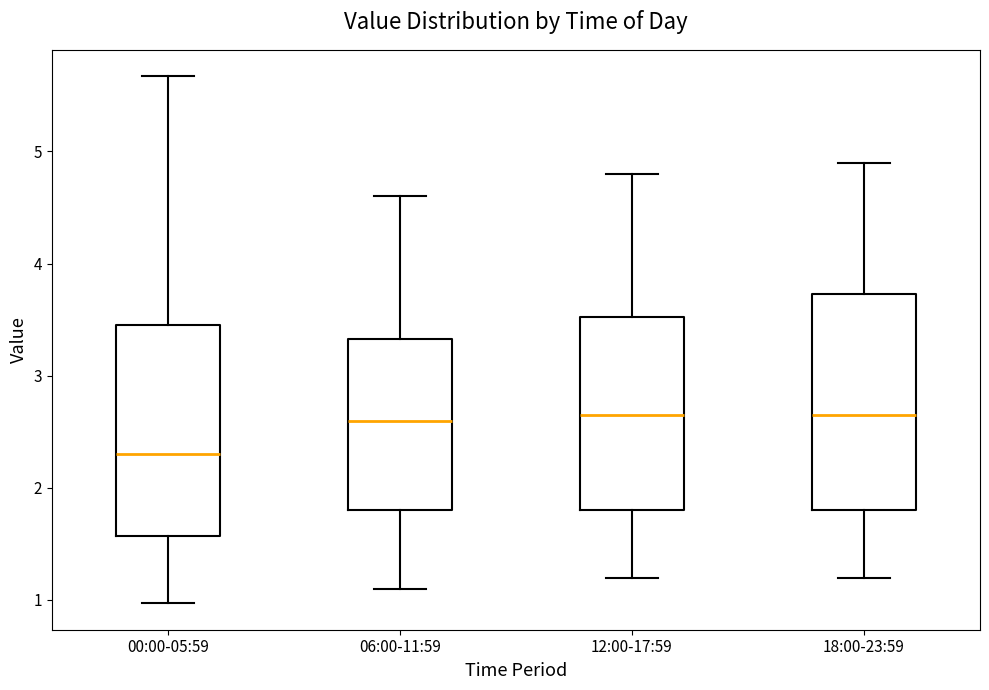

Reading left to right, read every box against the y-axis: the position of its median line, the range the box covers, and the ends of its whiskers. The values are not printed on the chart, so give them approximately, as read against the axis.

00:00-05:59: median 2.3, box 1.6 to 3.5, whiskers 1.0 to 5.7
06:00-11:59: median 2.6, box 1.8 to 3.3, whiskers 1.1 to 4.6
12:00-17:59: median 2.7, box 1.8 to 3.5, whiskers 1.2 to 4.8
18:00-23:59: median 2.7, box 1.8 to 3.7, whiskers 1.2 to 4.9